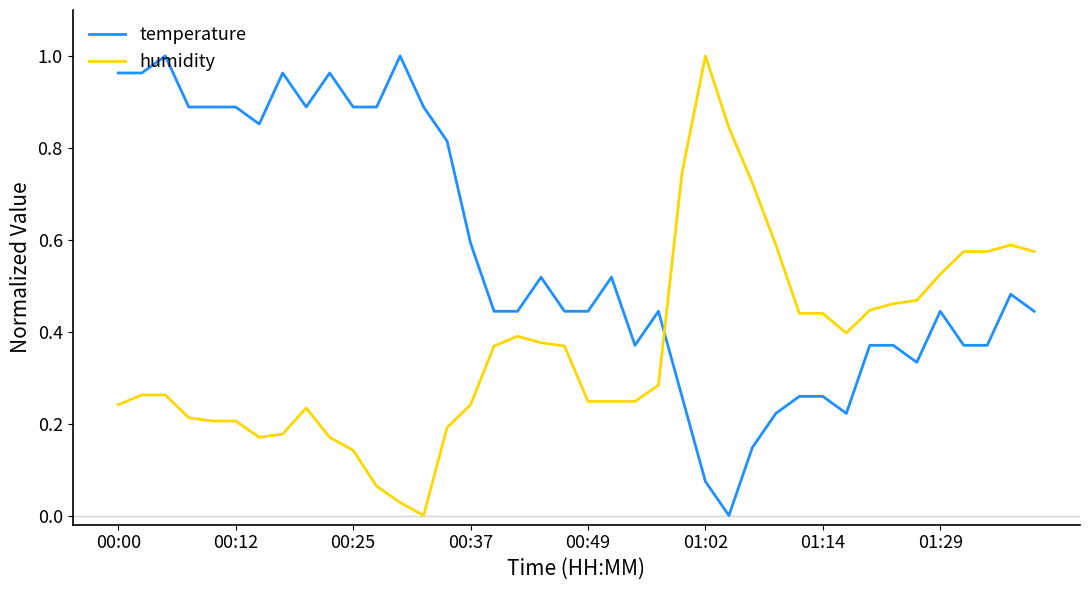

List the series in order of their overall mean, lowest first.

humidity, temperature